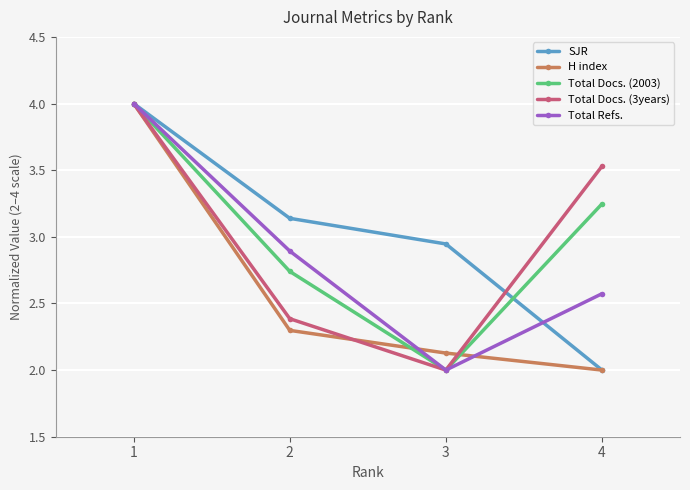

What is the value of the H index point at the 1st from the left?

4.0